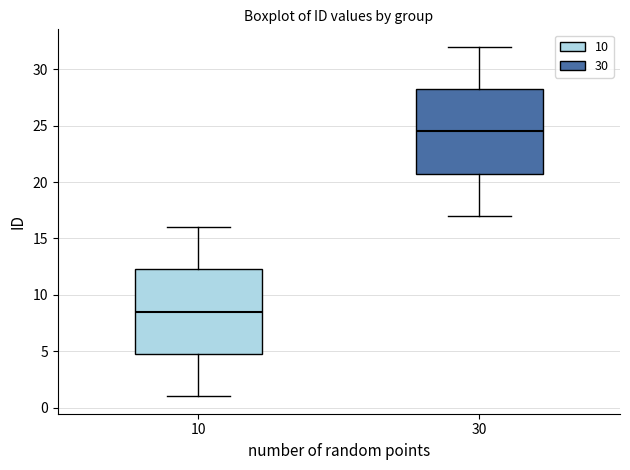

Where does the lower whisker of the box at x = 30 end on the y-axis? The values are not printed on the chart, so give them approximately, as read against the axis.

17.0